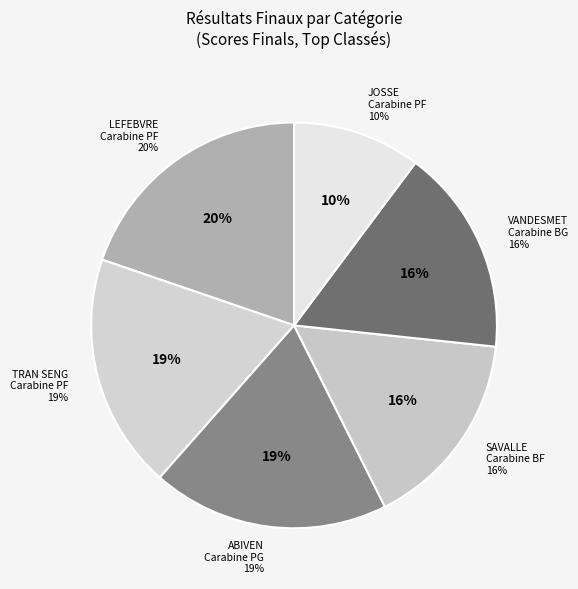

Count the number of slices in the pie.

6